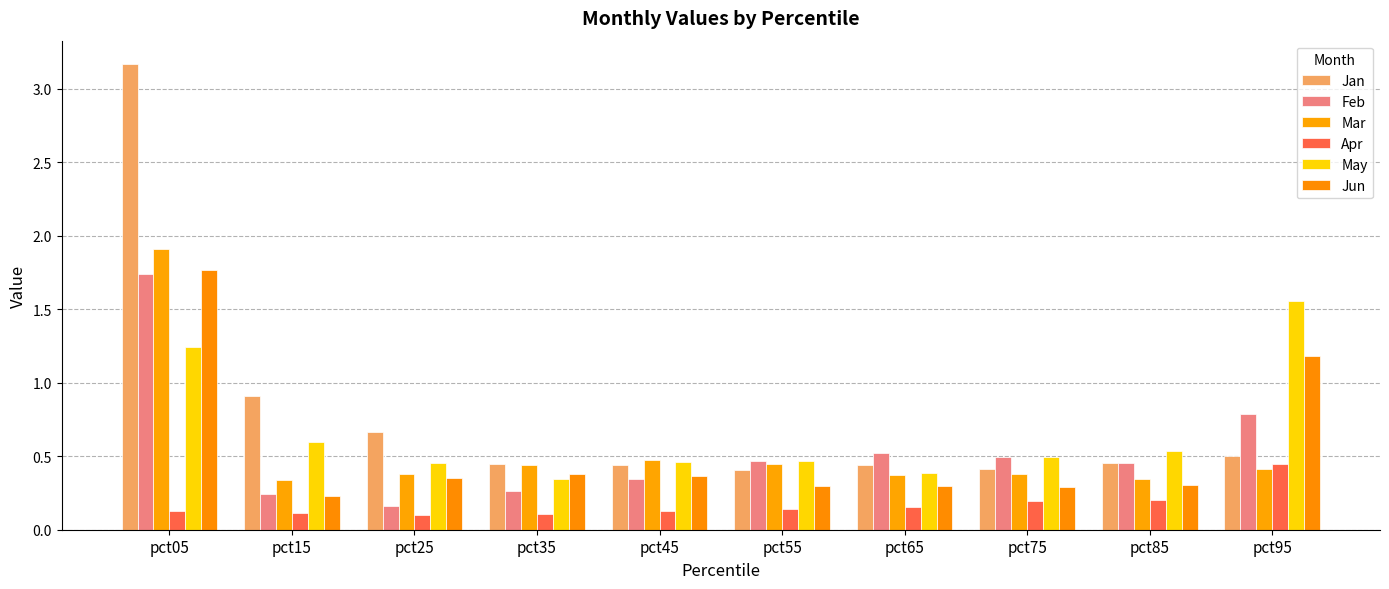

At how many categories does at least one series exceed 0?

10